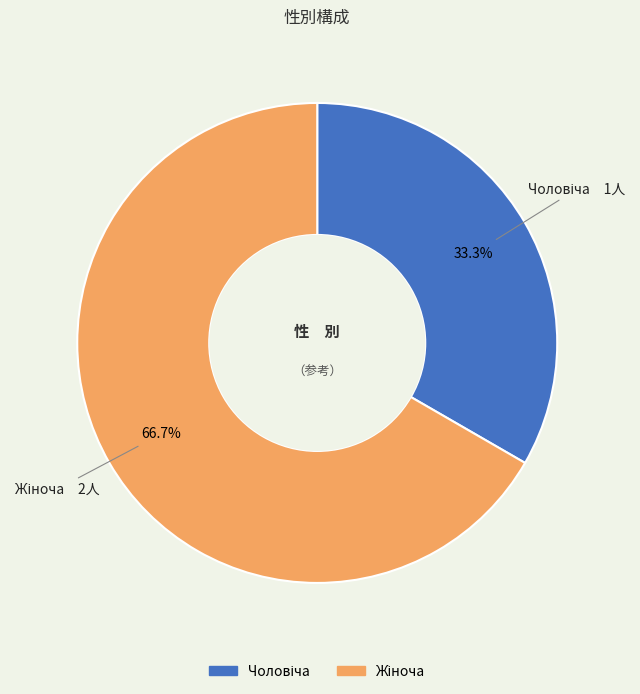

Count the number of slices in the pie.

2